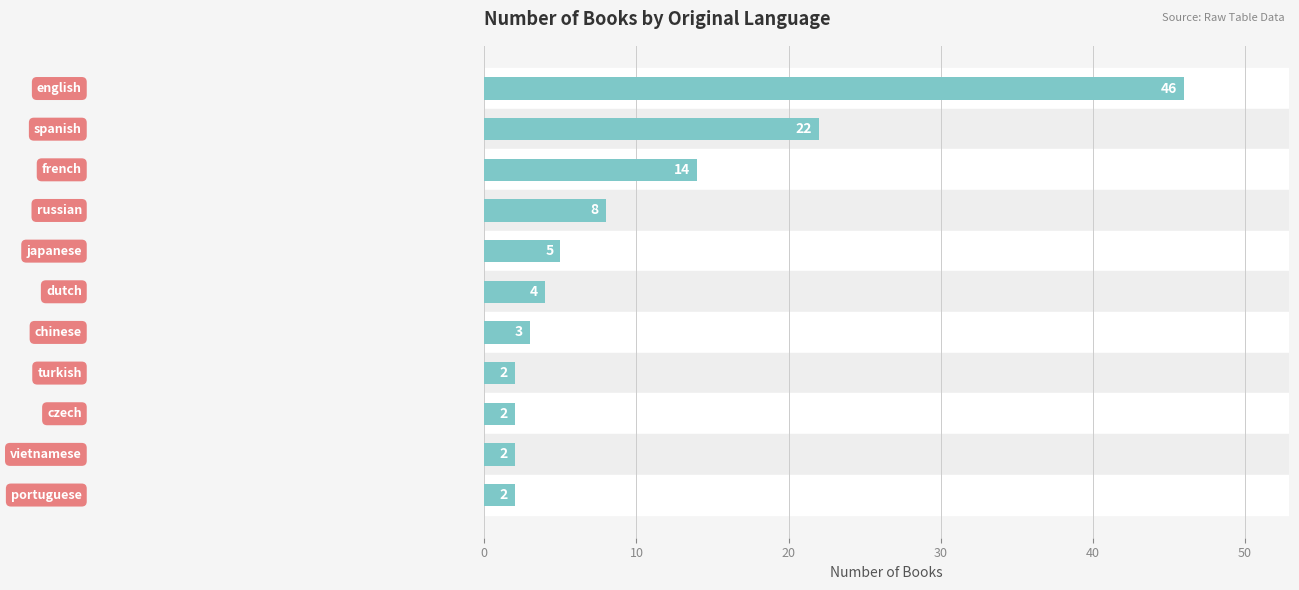

What is the greatest value displayed?

46